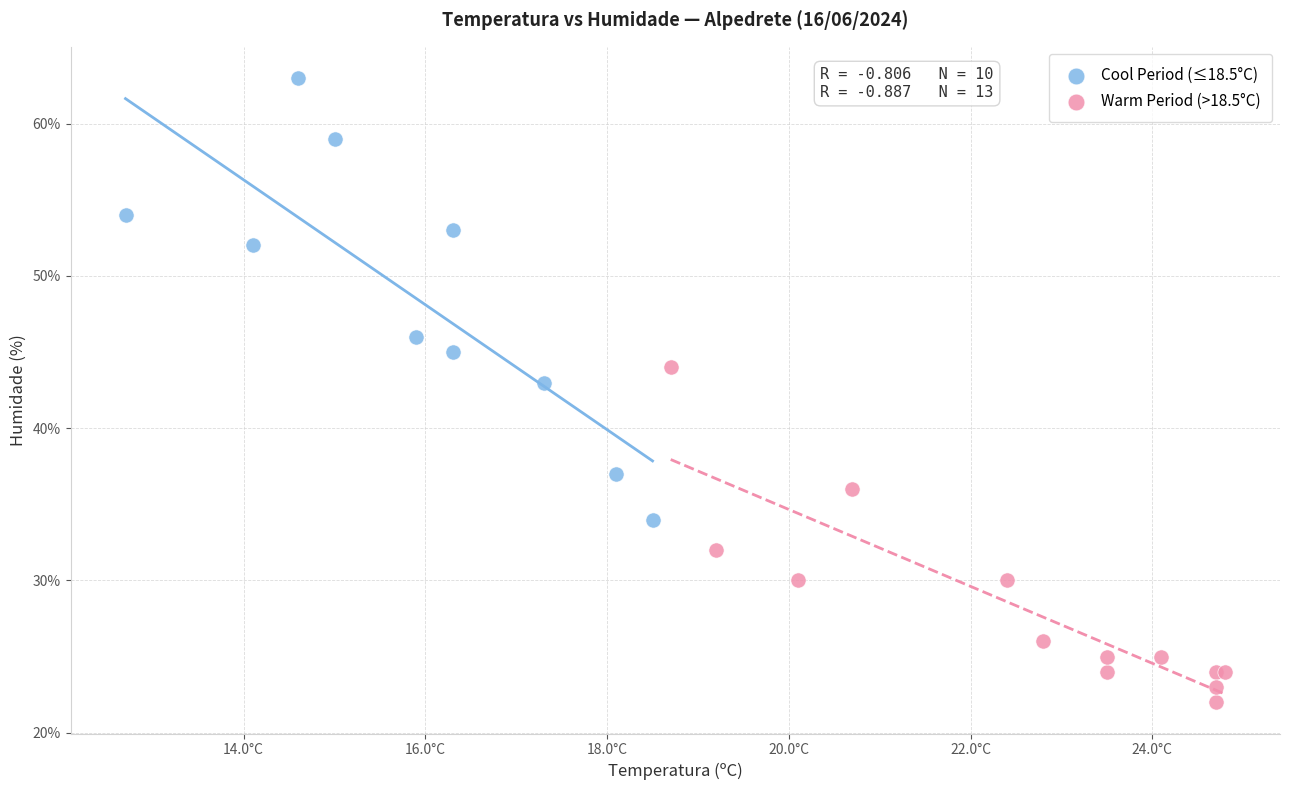

Which series contains the lowest Y value?

Warm Period (>18.5°C)